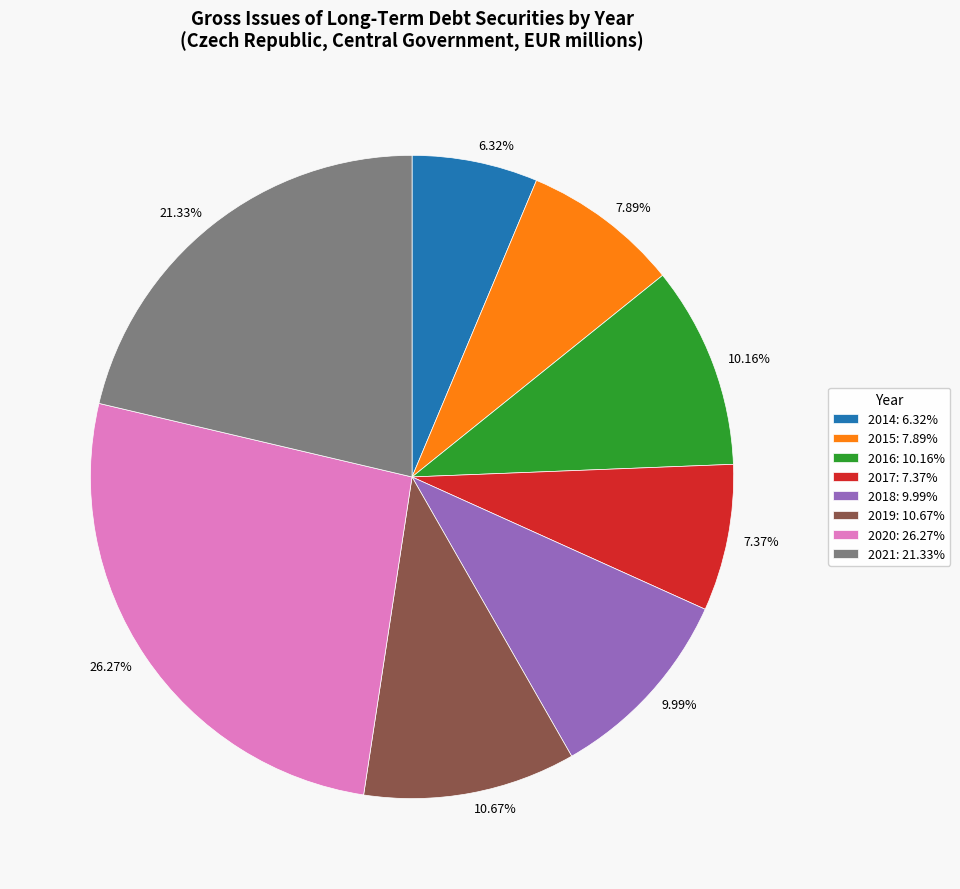

Does 2017 represent more than half of the total?

No